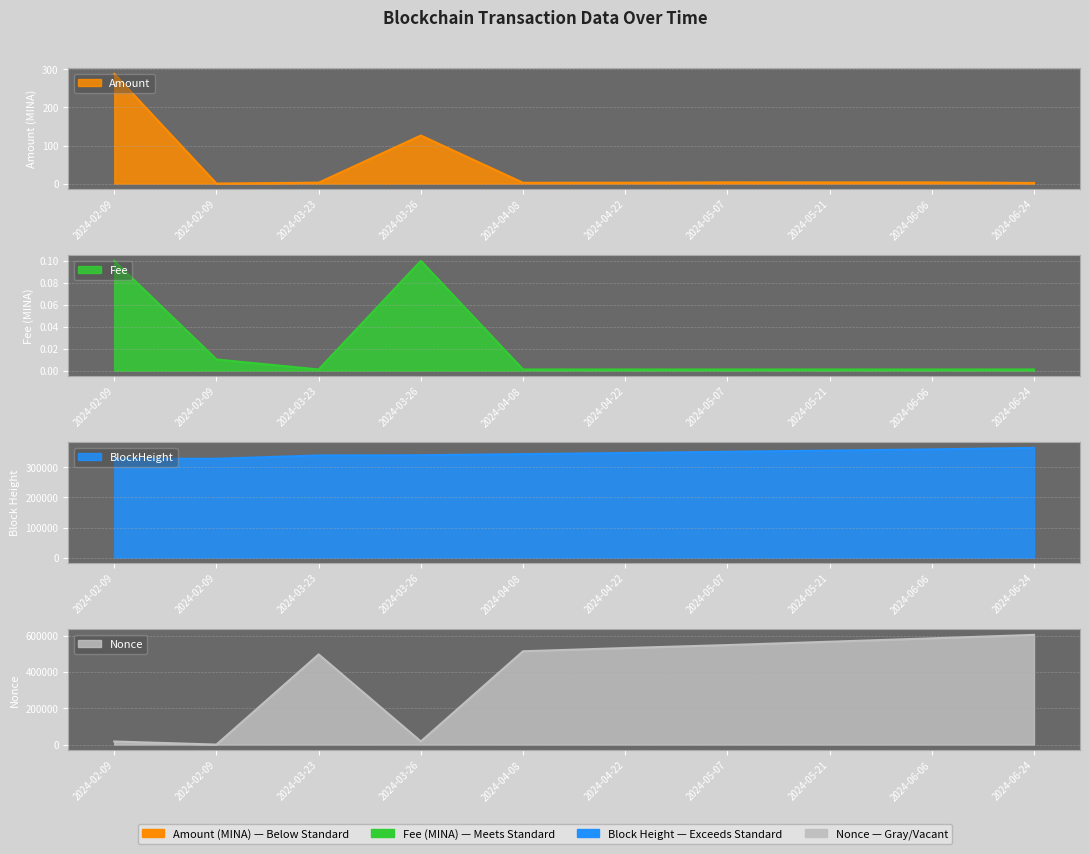

What is the sum of the Fee values at 2024-03-26 and 2024-04-08?

0.1